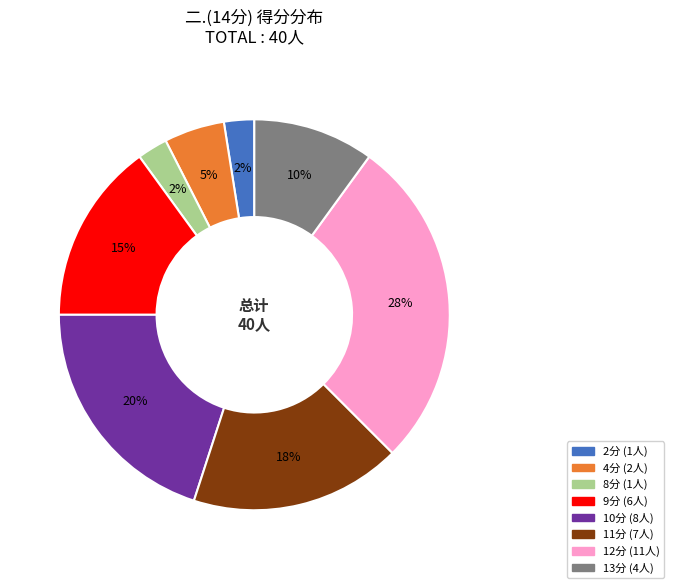

Does any single category account for the majority?

No